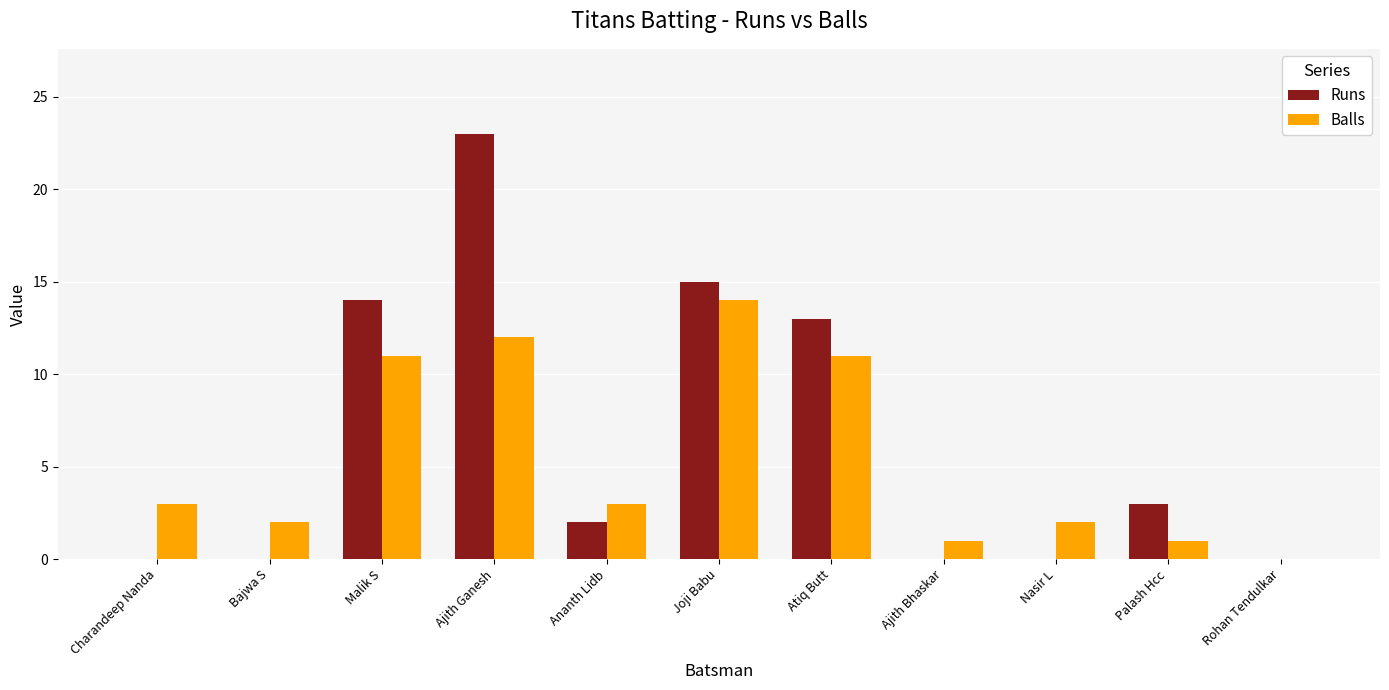

Reading right to left, transcribe all the data shown in this chart.

Runs: Rohan Tendulkar=0	Palash Hcc=3	Nasir L=0	Ajith Bhaskar=0	Atiq Butt=13	Joji Babu=15	Ananth Lidb=2	Ajith Ganesh=23	Malik S=14	Bajwa S=0	Charandeep Nanda=0
Balls: Rohan Tendulkar=0	Palash Hcc=1	Nasir L=2	Ajith Bhaskar=1	Atiq Butt=11	Joji Babu=14	Ananth Lidb=3	Ajith Ganesh=12	Malik S=11	Bajwa S=2	Charandeep Nanda=3